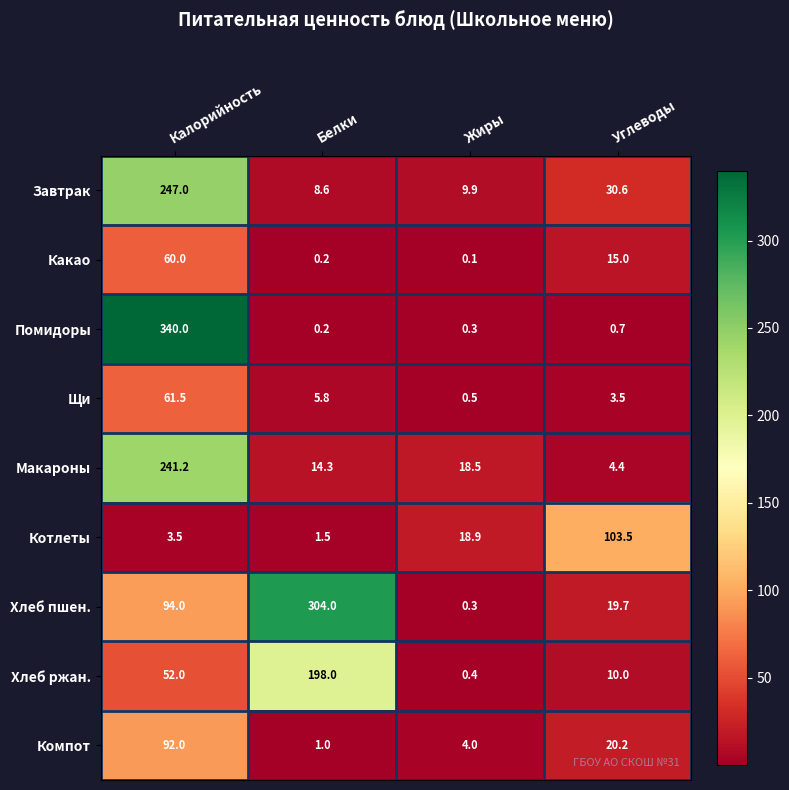

What is the total value across all series at Белки?

533.6